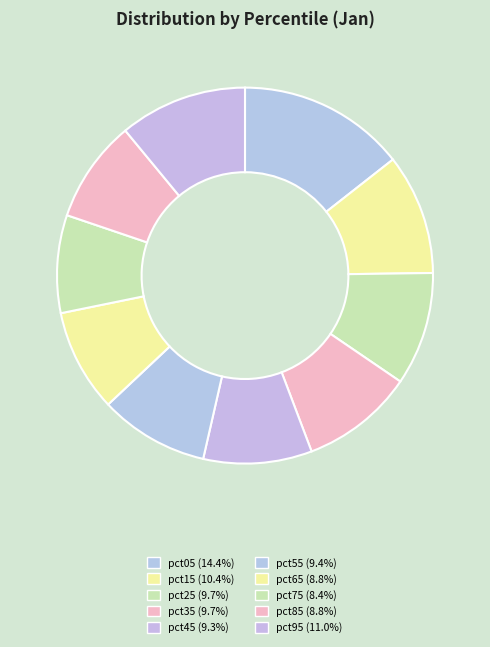

To the nearest percent, what is the difference between the largest and smallest slice percentages?

6%